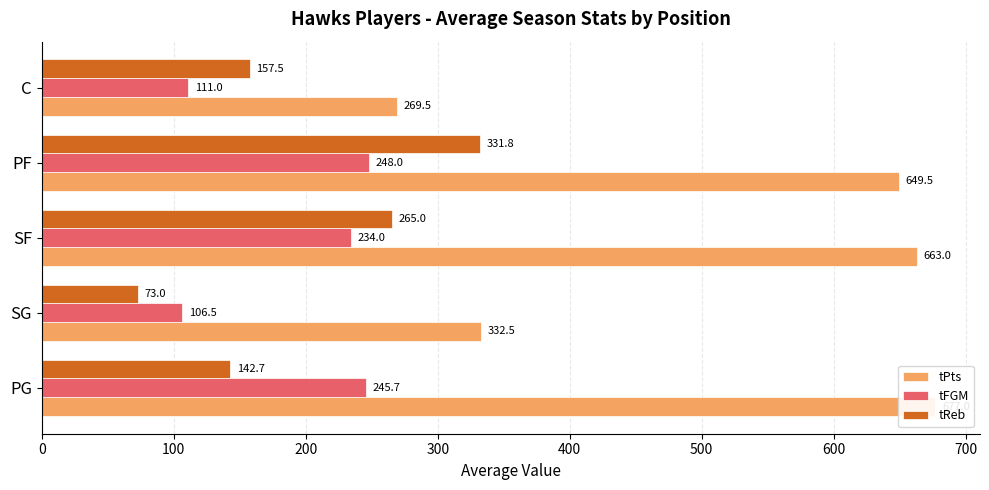

How many categories are shown in the chart?

5